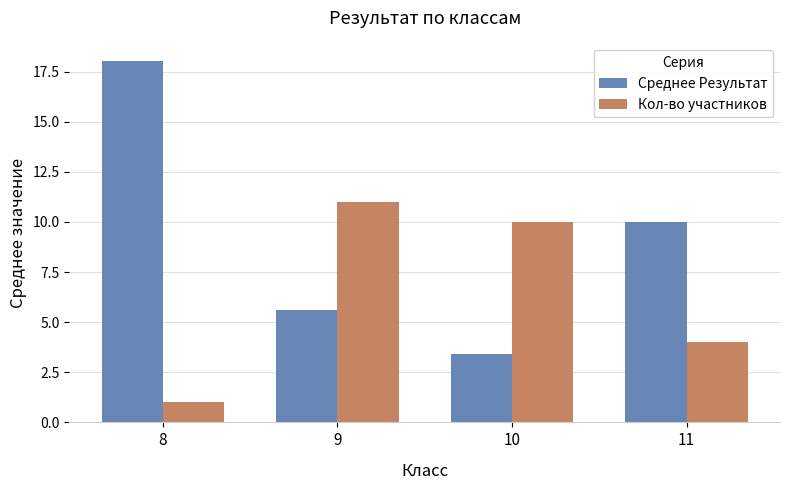

List the series in order of their peak value, highest first.

Среднее Результат, Кол-во участников